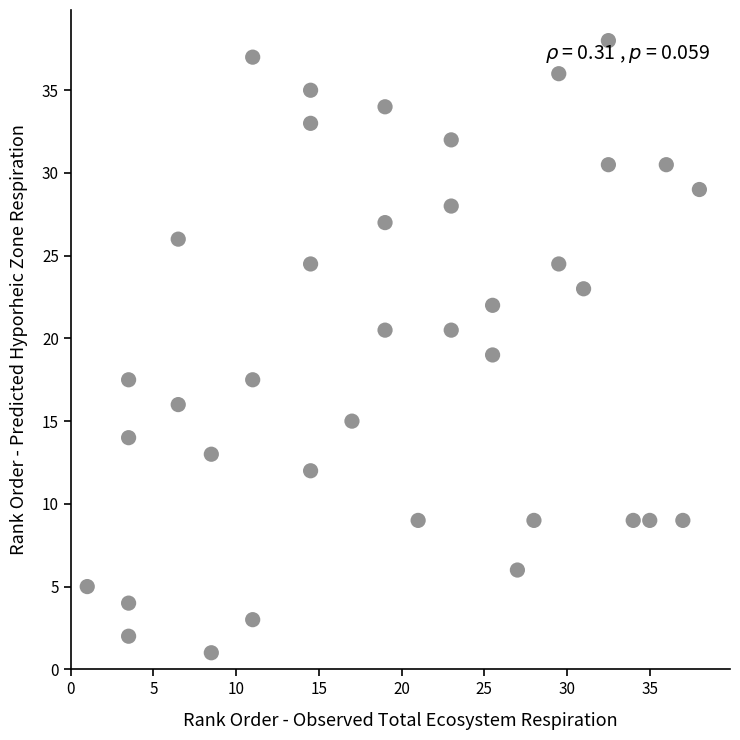

What is the range of Y values (max minus min)?

37.0